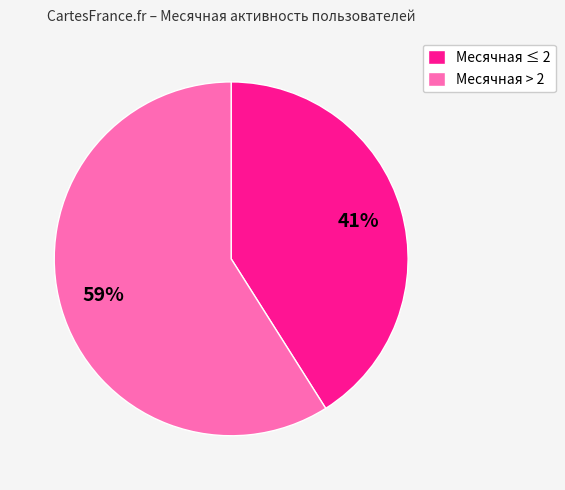

To the nearest percent, what is the difference between the largest and smallest slice percentages?

18%